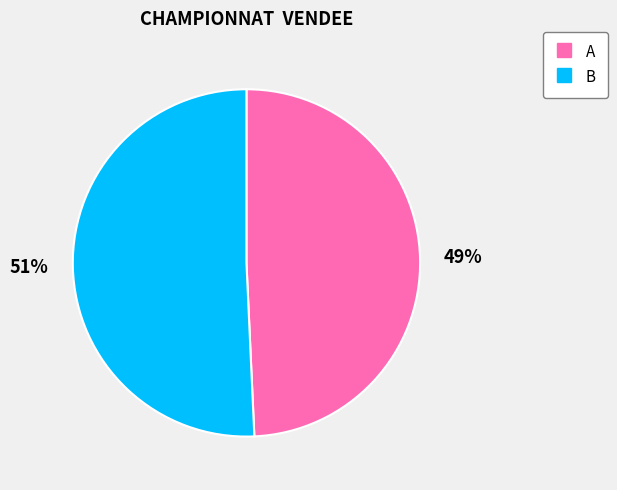

Is B the majority of the pie?

Yes